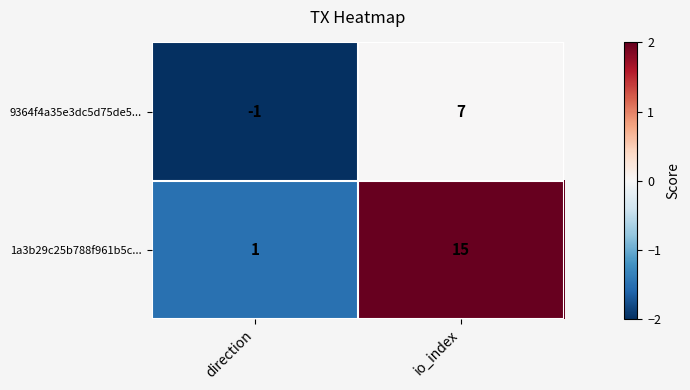

How many data points does each series have?

2